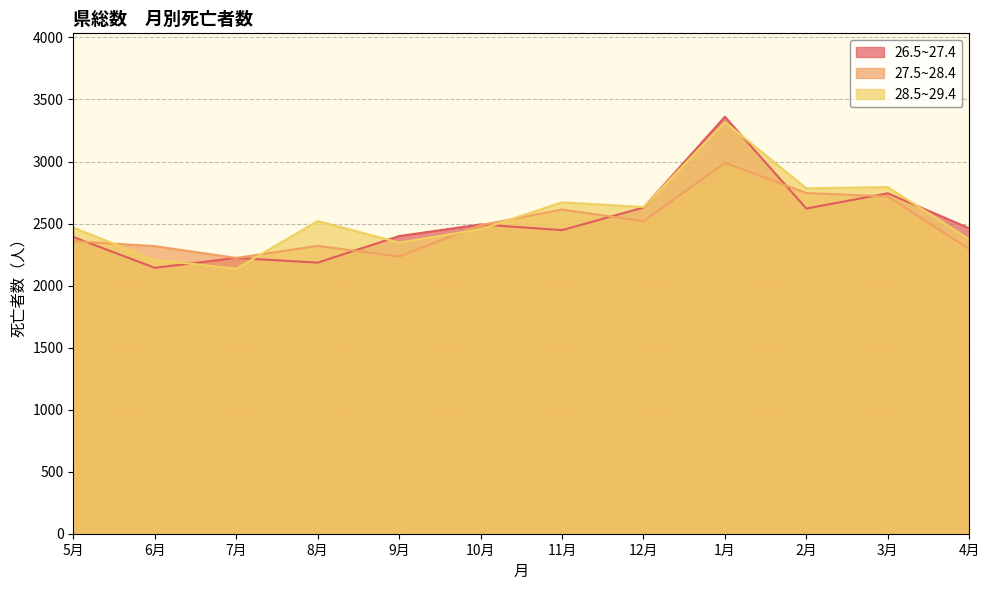

At which category is the sum across all series the highest?

1月